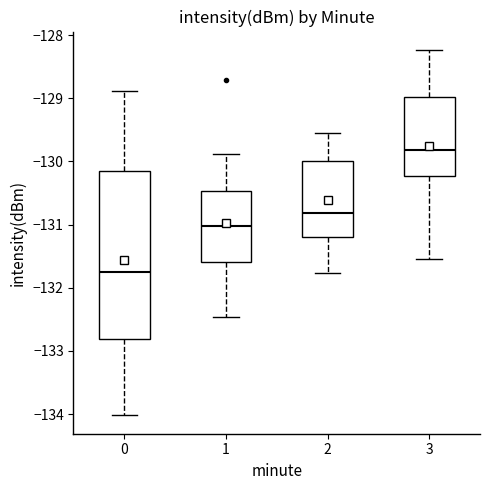

Where does the median line of the box at x = 3 sit on the y-axis? The values are not printed on the chart, so give them approximately, as read against the axis.

-129.8